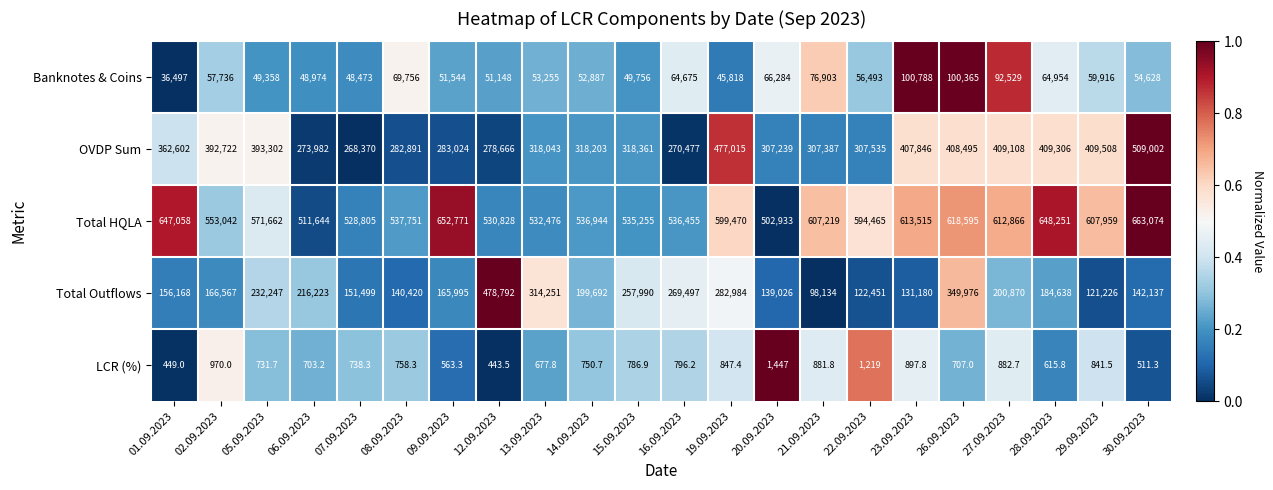

How many data points in Banknotes & Coins are less than 56493?

11